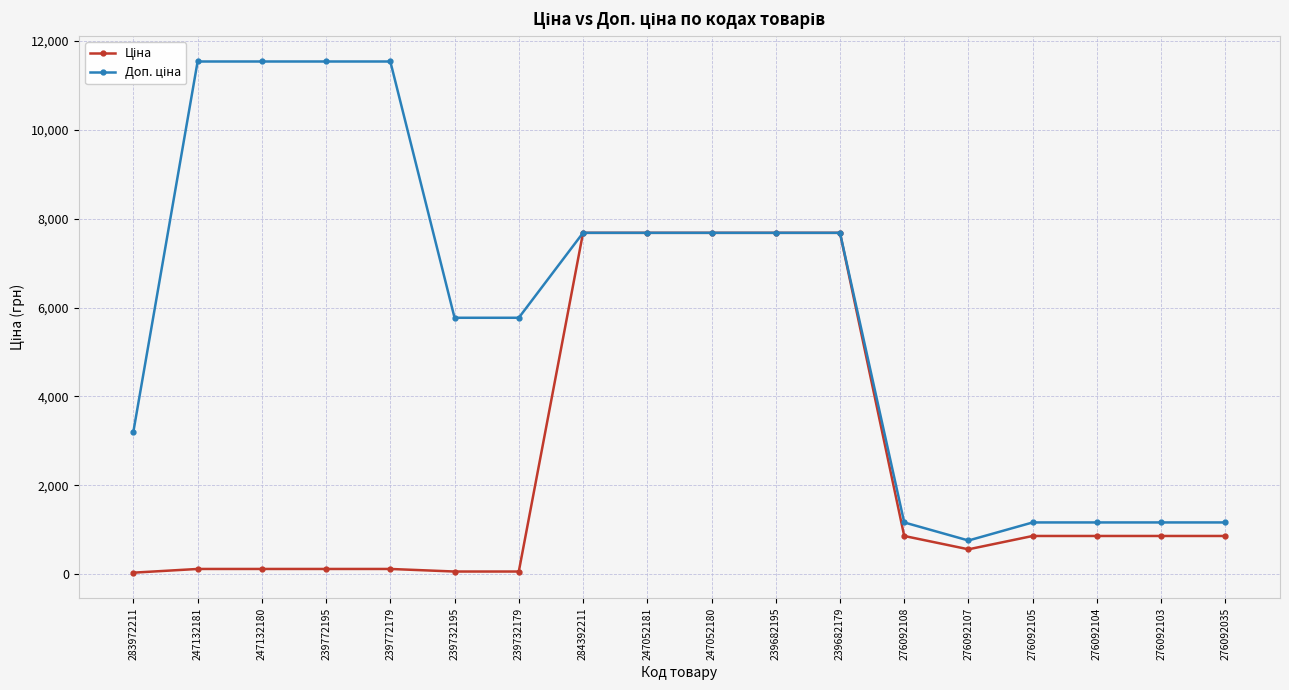

What is the greatest value displayed?

11537.0